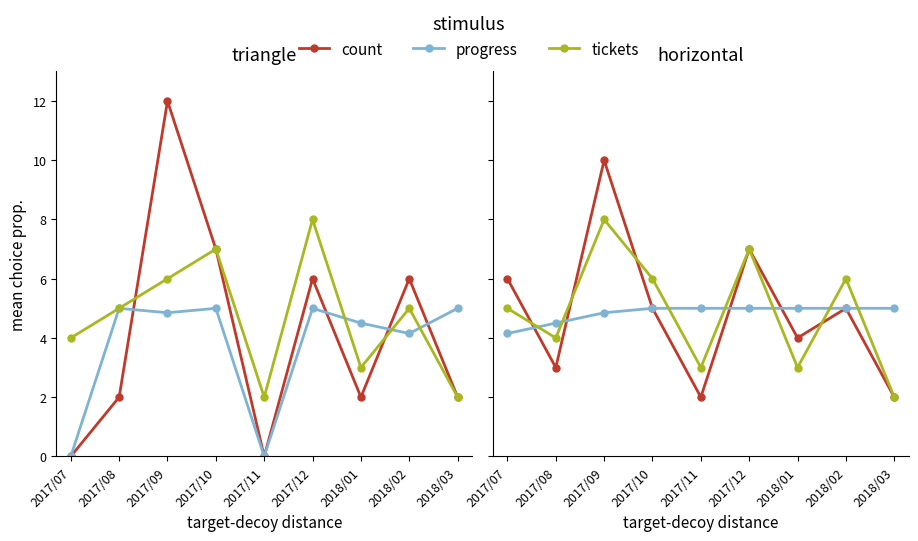

What is the minimum value for tickets?

2.0